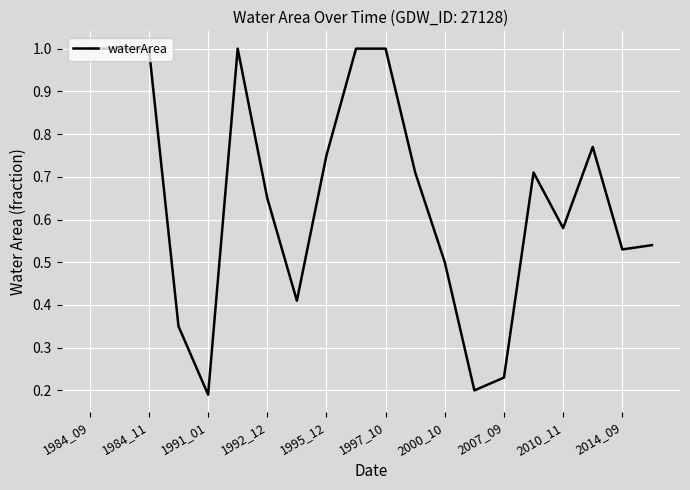

What is the maximum value shown in the chart?

1.0